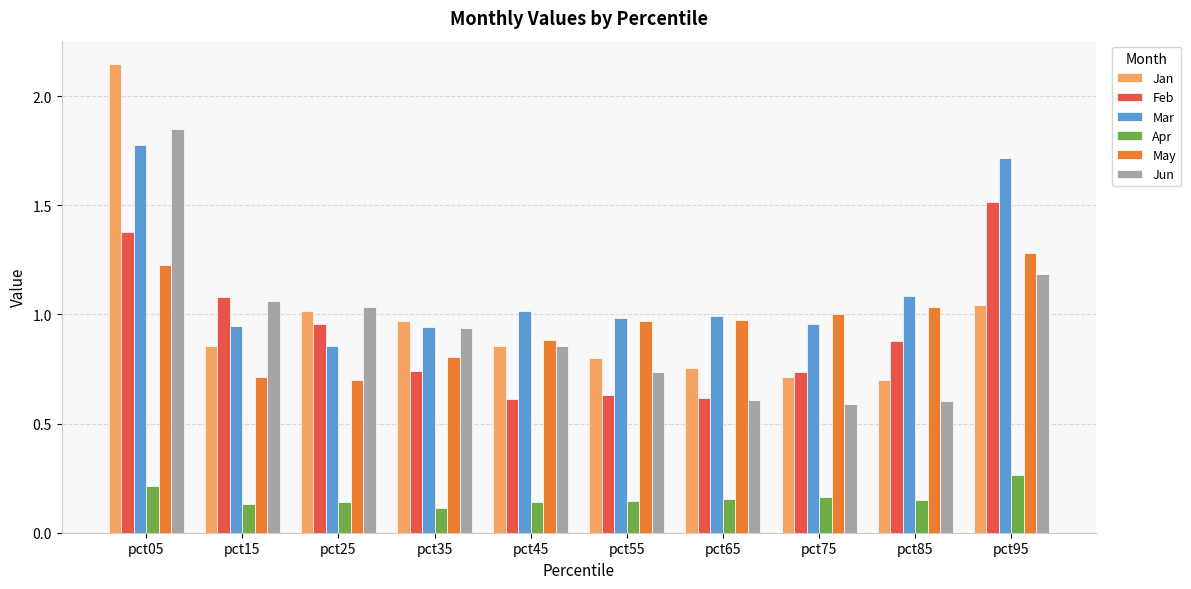

What is the sum of the Mar values at pct05 and pct65?

2.8